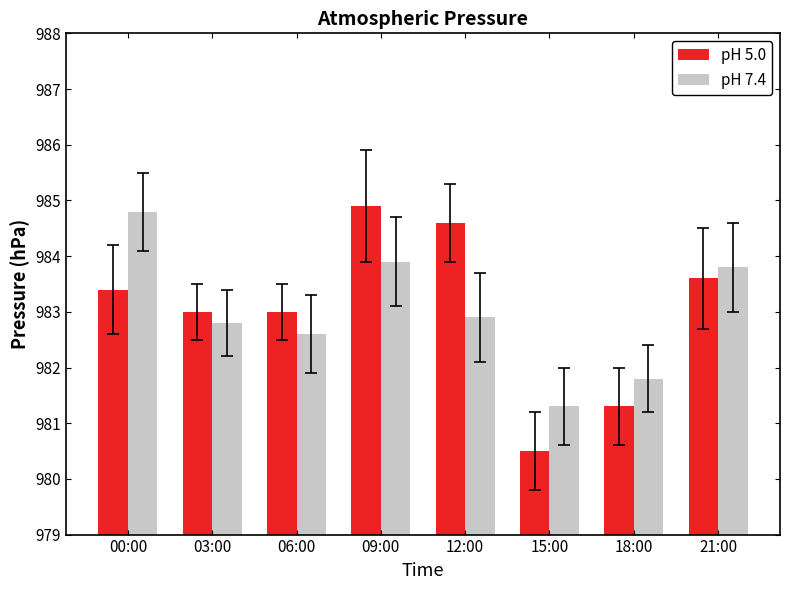

How many categories are shown in the chart?

8